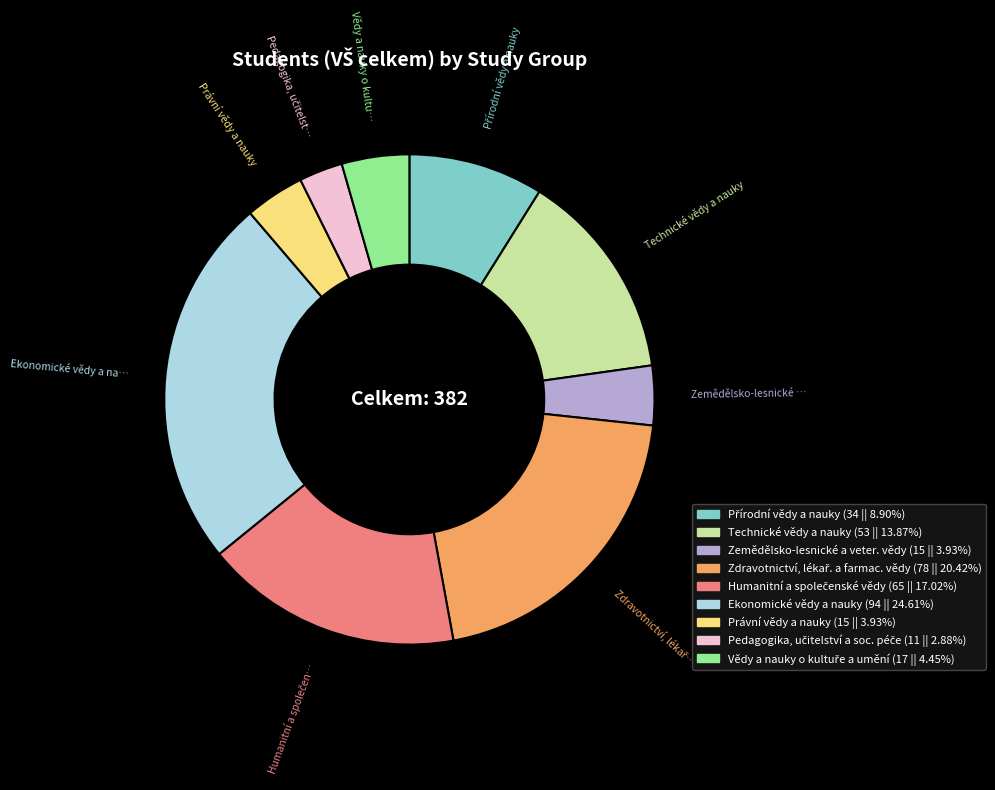

Is there a majority slice in this chart?

No